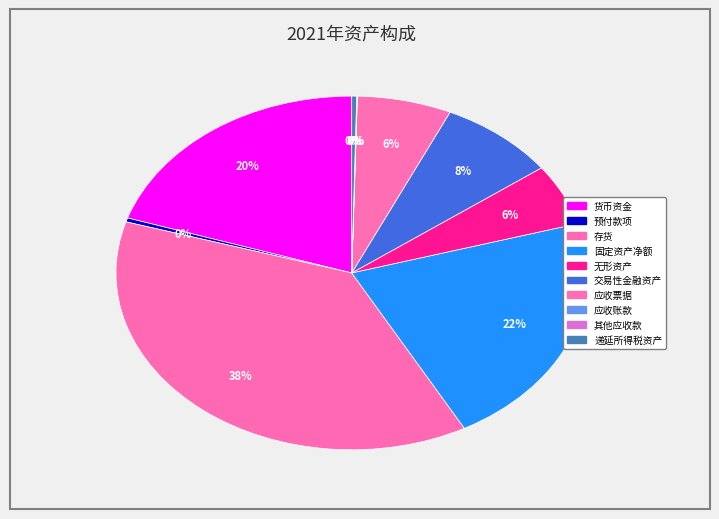

True or false: 递延所得税资产 accounts for 1% of the total.

False